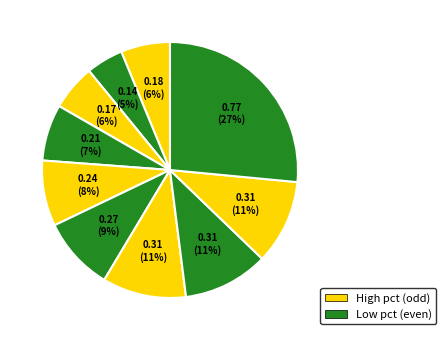

Count the number of slices in the pie.

10